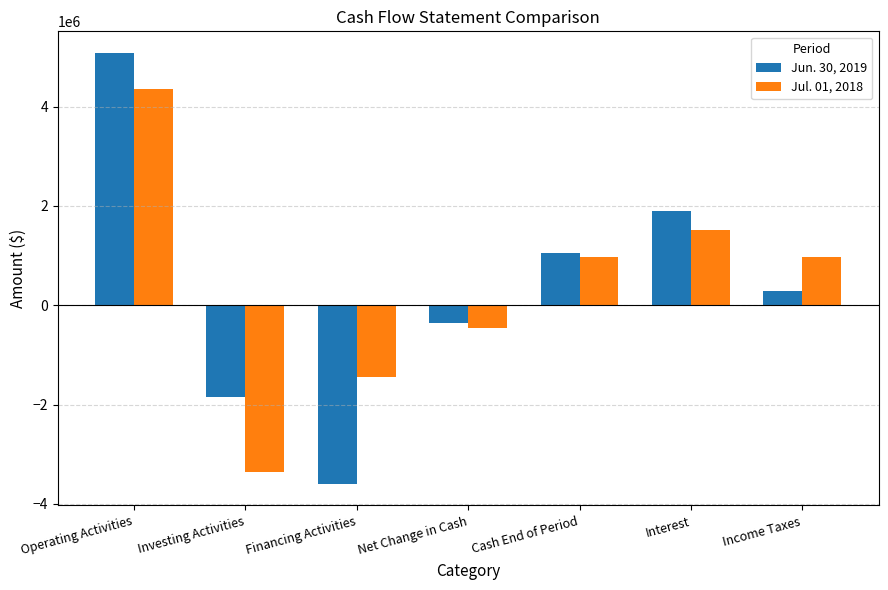

List the labels in order of Jun. 30, 2019 value, smallest first.

Financing Activities, Investing Activities, Net Change in Cash, Income Taxes, Cash End of Period, Interest, Operating Activities